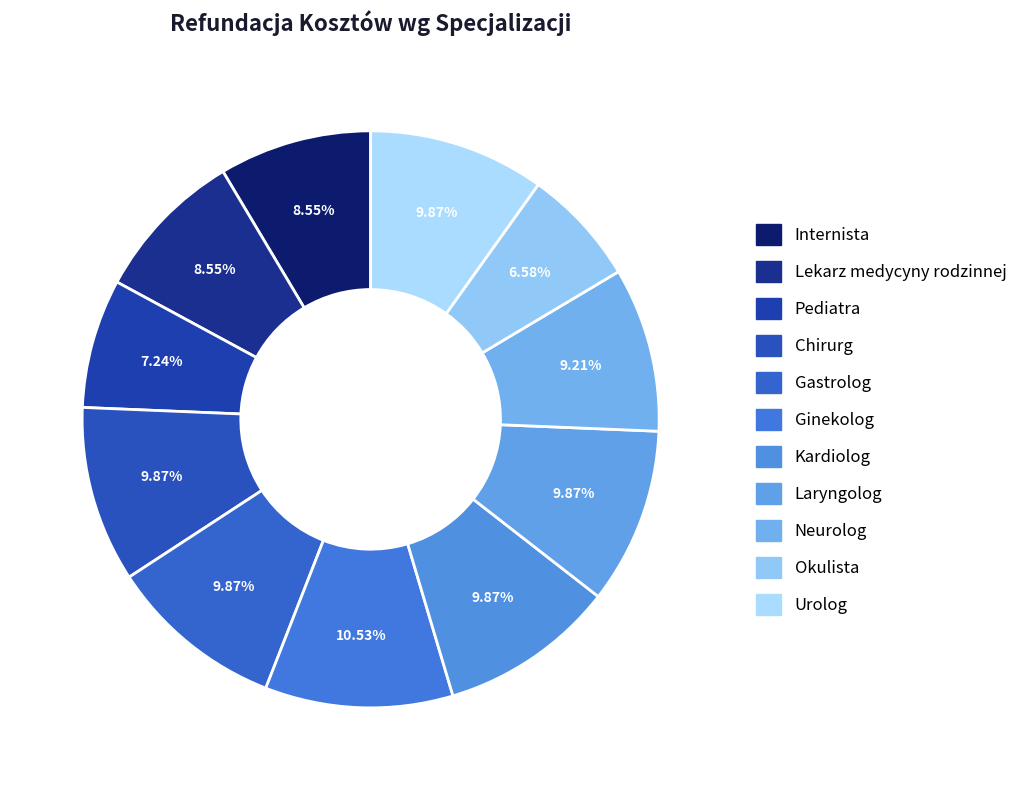

Is Kardiolog the majority of the pie?

No